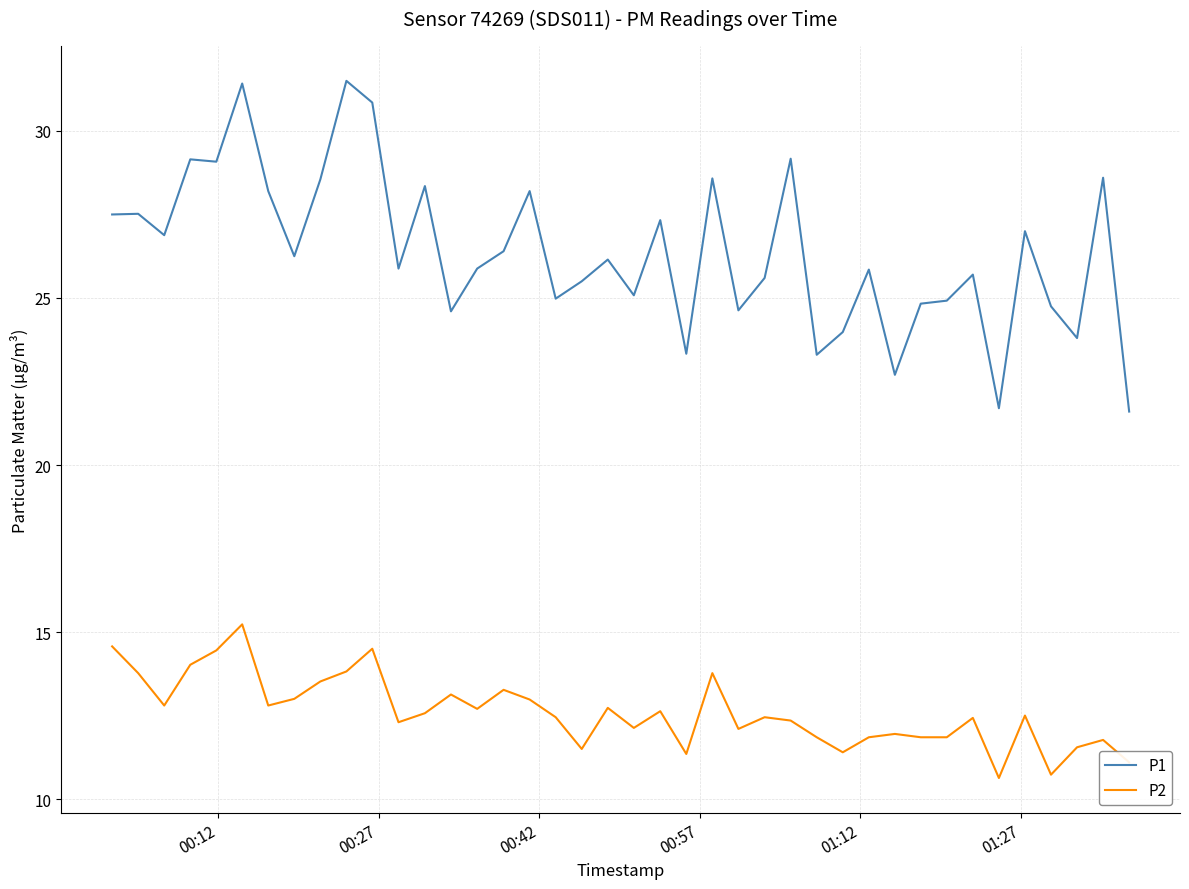

List the series in order of their overall mean, highest first.

P1, P2